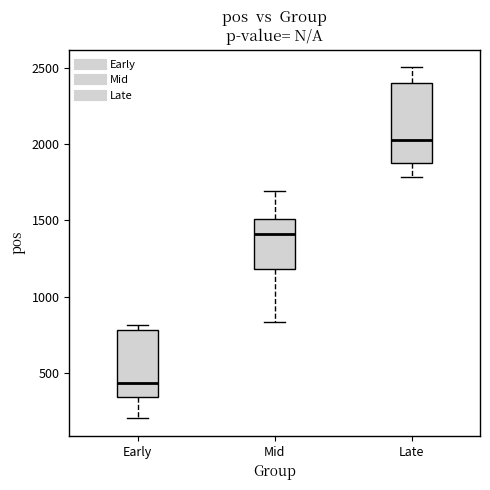

Comparing the boxes themselves (not the whiskers), which one is the tallest?

Late